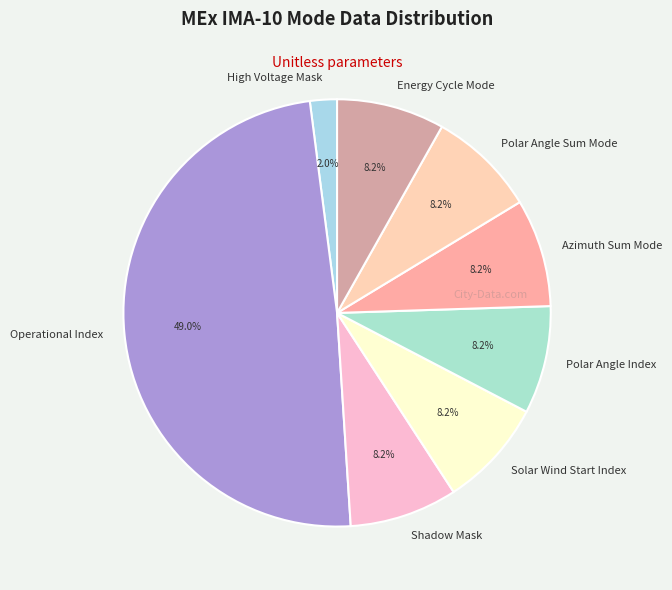

Does High Voltage Mask represent more than half of the total?

No